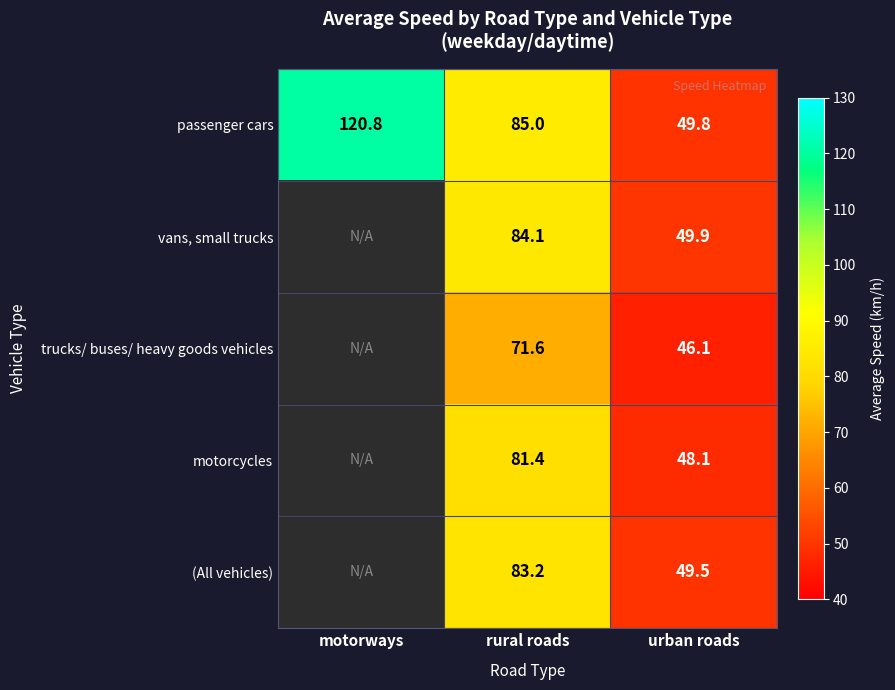

Is the value of vans, small trucks at urban roads greater than the value of (All vehicles) at urban roads?

Yes